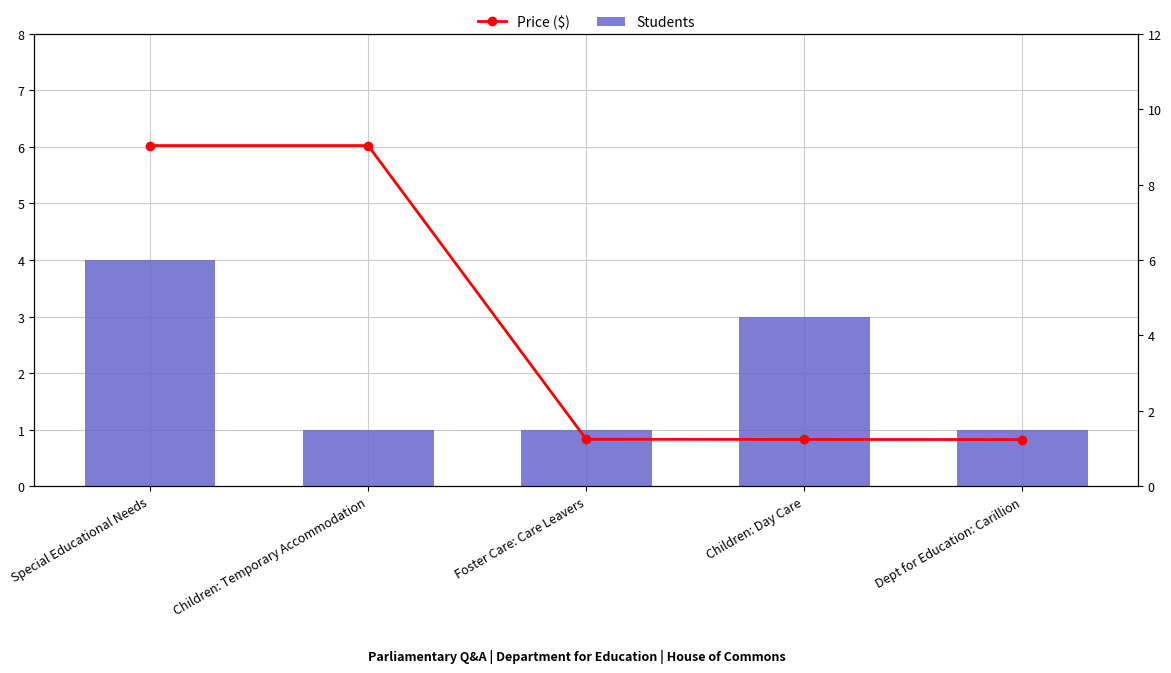

List the labels in order of Price ($) value, smallest first.

Dept for Education: Carillion, Children: Day Care, Foster Care: Care Leavers, Special Educational Needs, Children: Temporary Accommodation